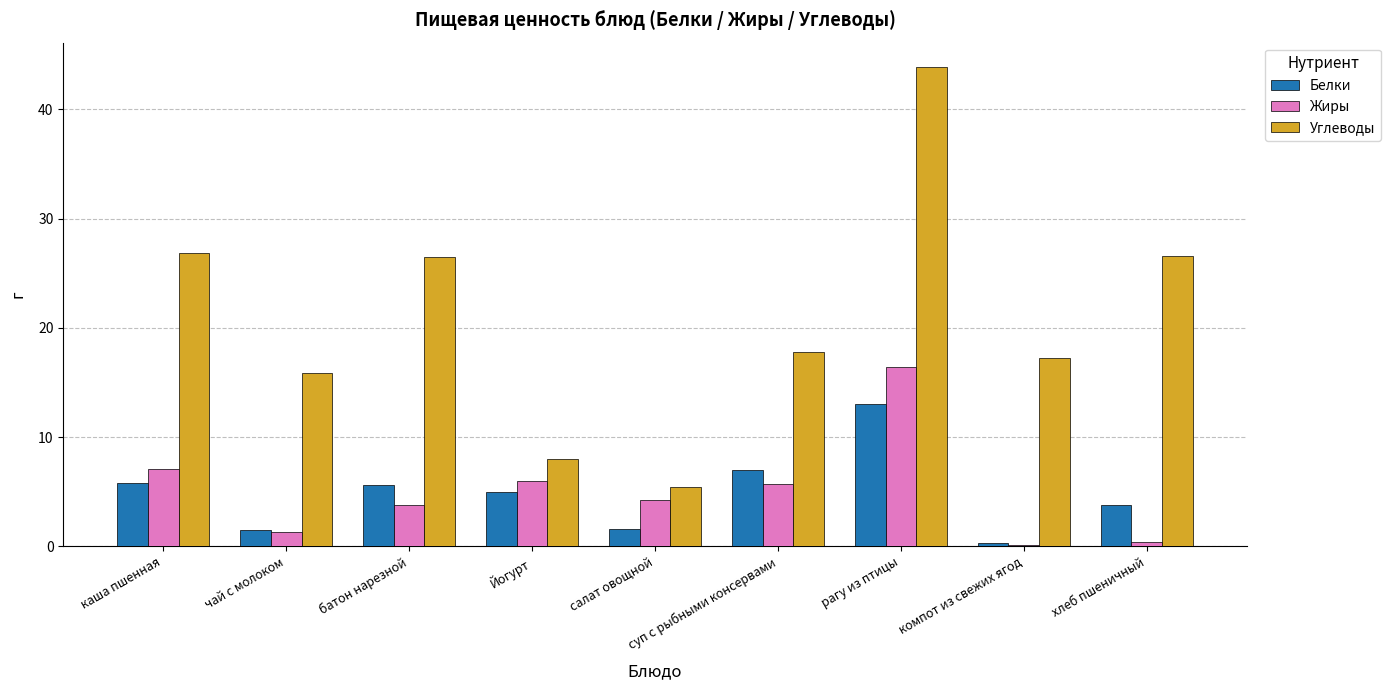

What are all the series names shown in the legend?

Белки, Жиры, Углеводы